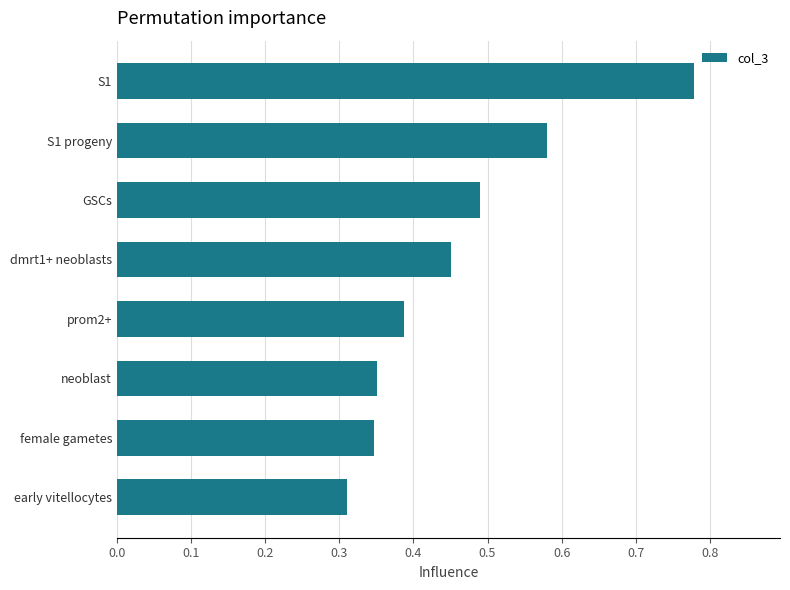

Which has a higher value, dmrt1+ neoblasts or female gametes?

dmrt1+ neoblasts